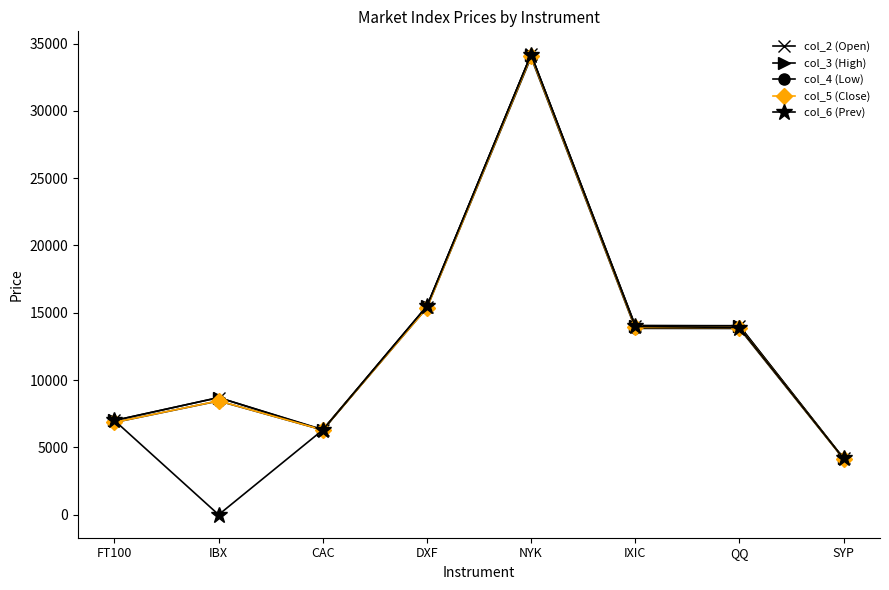

Which series ends up on top after the final intersection of col_6 (Prev) and col_5 (Close)?

col_6 (Prev)